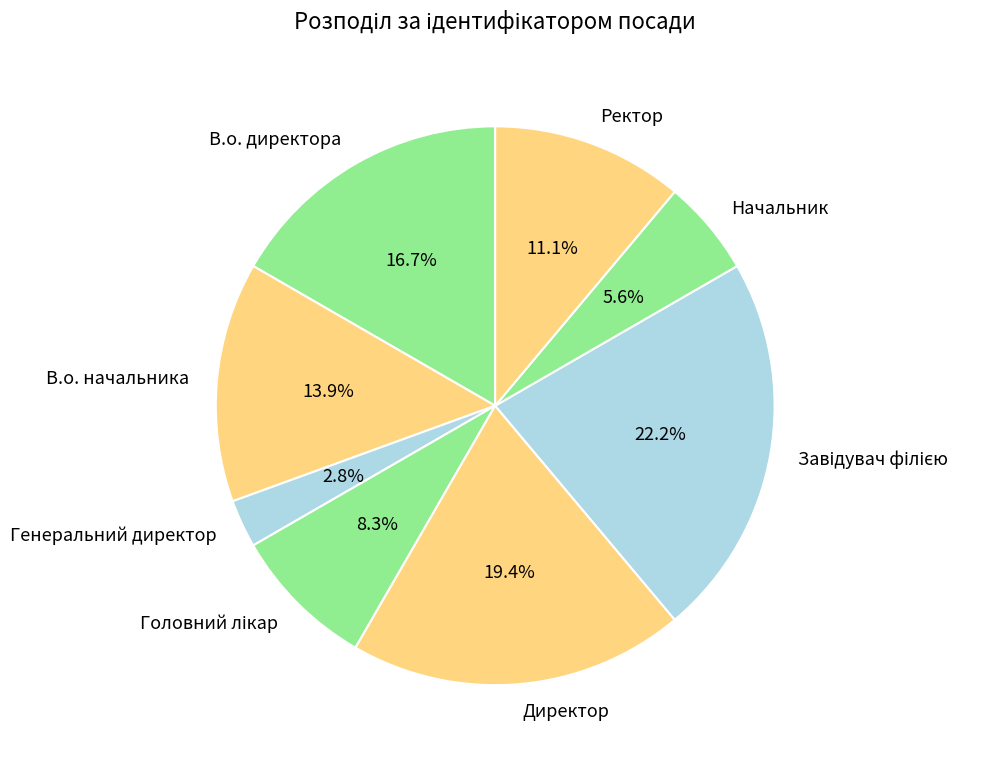

Which has a higher value, Начальник or Ректор?

Ректор